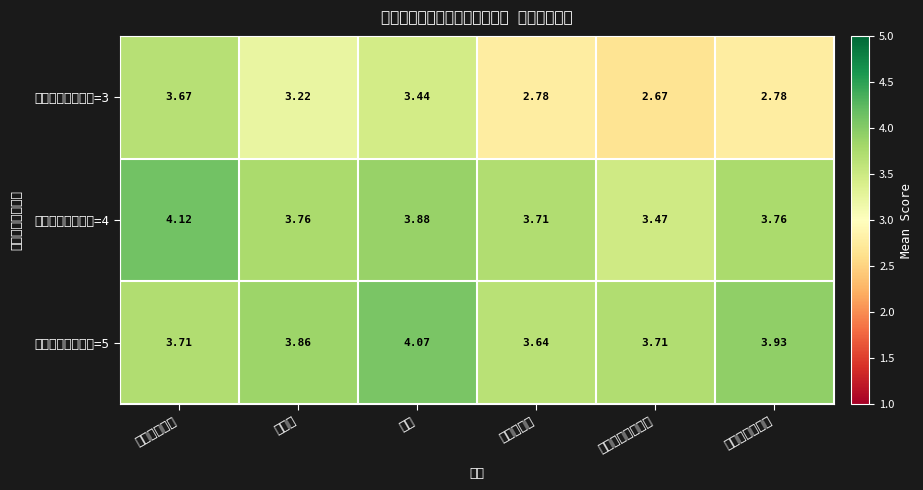

At how many categories does at least one series exceed 3?

6